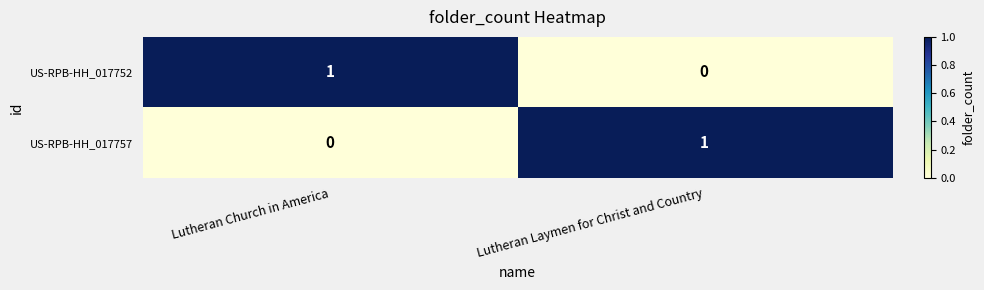

What is the total value across all series at Lutheran Laymen for Christ and Country?

1